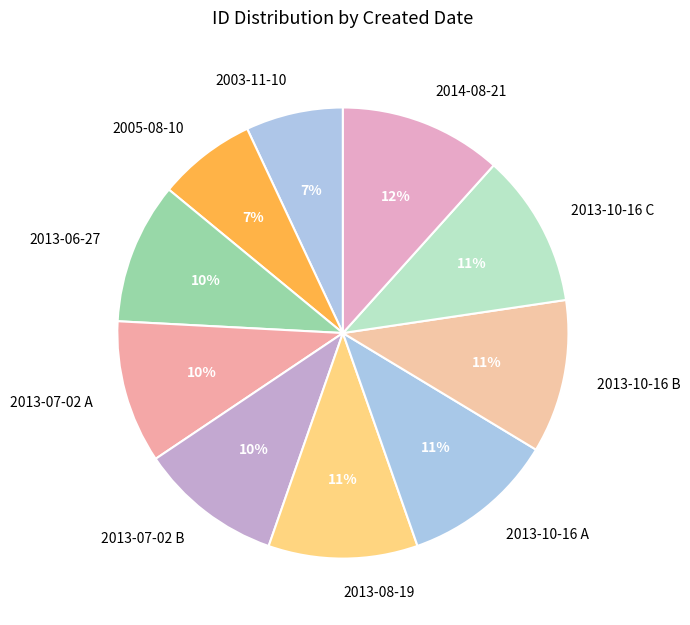

How many slices are in this pie chart?

10